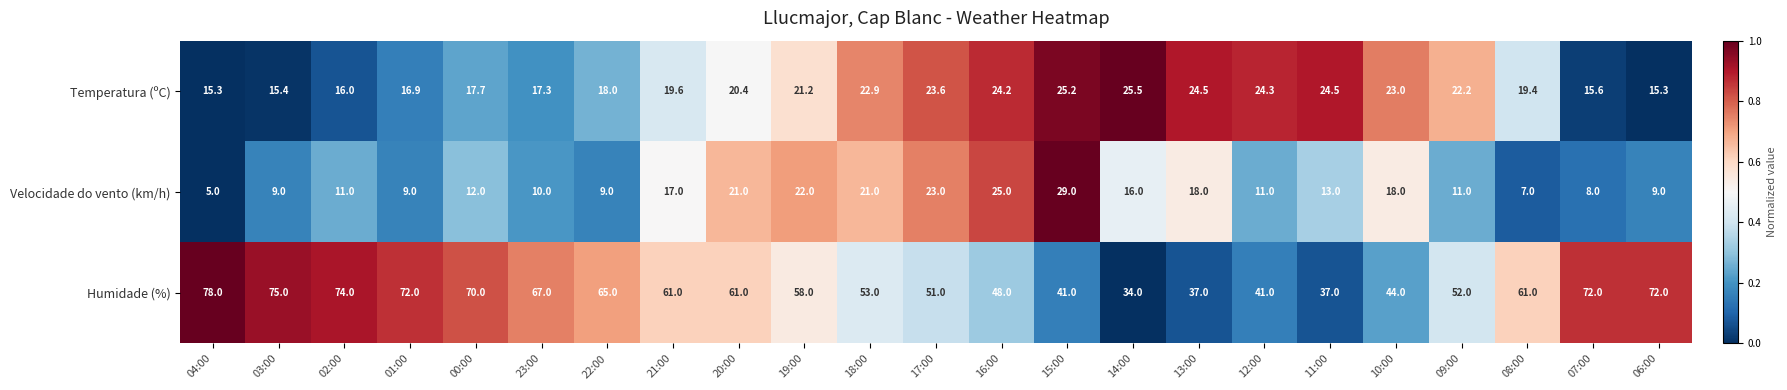

Where is Velocidade do vento (km/h) nearest to the value 17?

21:00